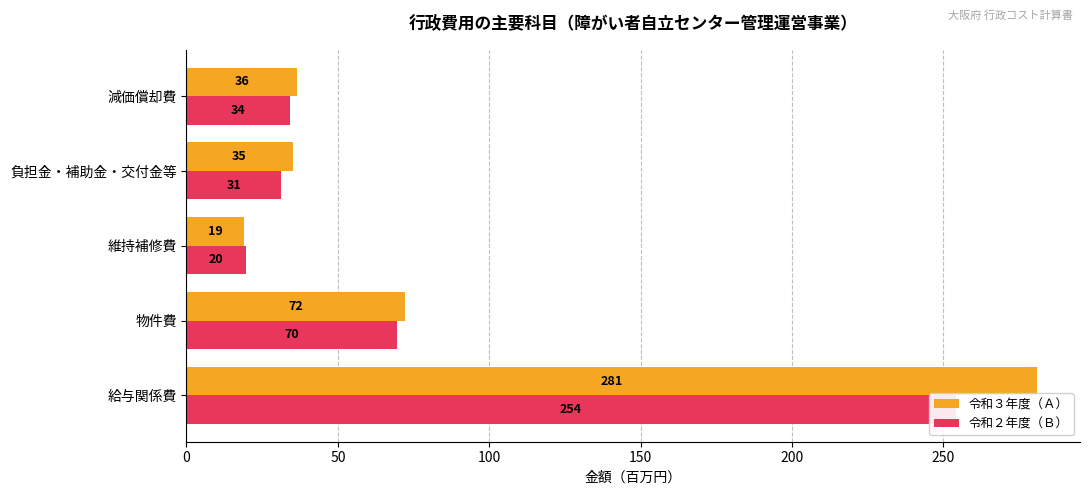

Does the chart contain any negative values?

No